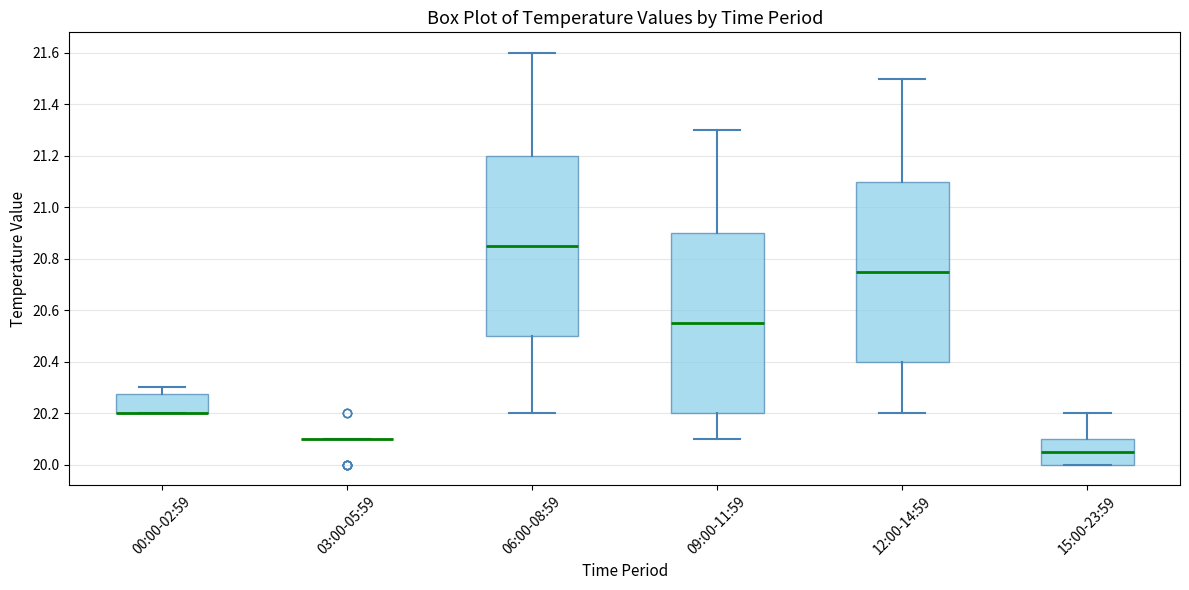

Reading left to right, read every box against the y-axis: the position of its median line, the range the box covers, and the ends of its whiskers. The values are not printed on the chart, so give them approximately, as read against the axis.

00:00-02:59: median 20.20 (drawn on the box's lower edge), box 20.20 to 20.28, whiskers 20.20 to 20.30
03:00-05:59: box collapsed to a line at 20.10, whiskers 20.10 to 20.10
06:00-08:59: median 20.86, box 20.50 to 21.20, whiskers 20.20 to 21.60
09:00-11:59: median 20.56, box 20.20 to 20.90, whiskers 20.10 to 21.30
12:00-14:59: median 20.76, box 20.40 to 21.10, whiskers 20.20 to 21.50
15:00-23:59: median 20.06, box 20.00 to 20.10, whiskers 20.00 to 20.20